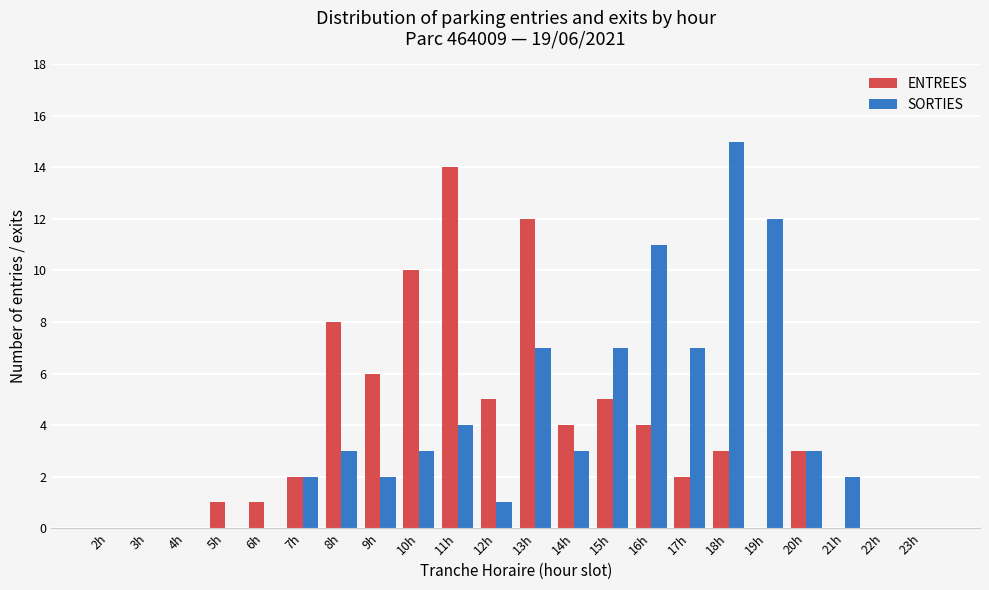

At which category is the sum across all series the highest?

13h